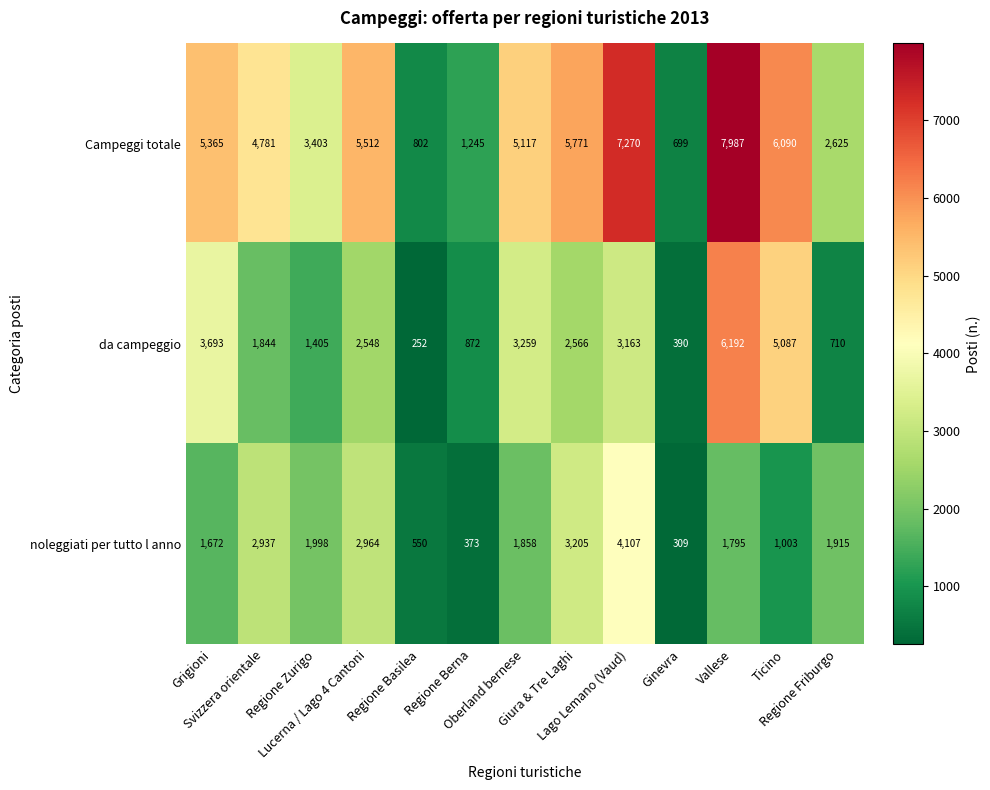

Rank the series by their maximum value, from lowest to highest.

noleggiati per tutto l anno, da campeggio, Campeggi totale